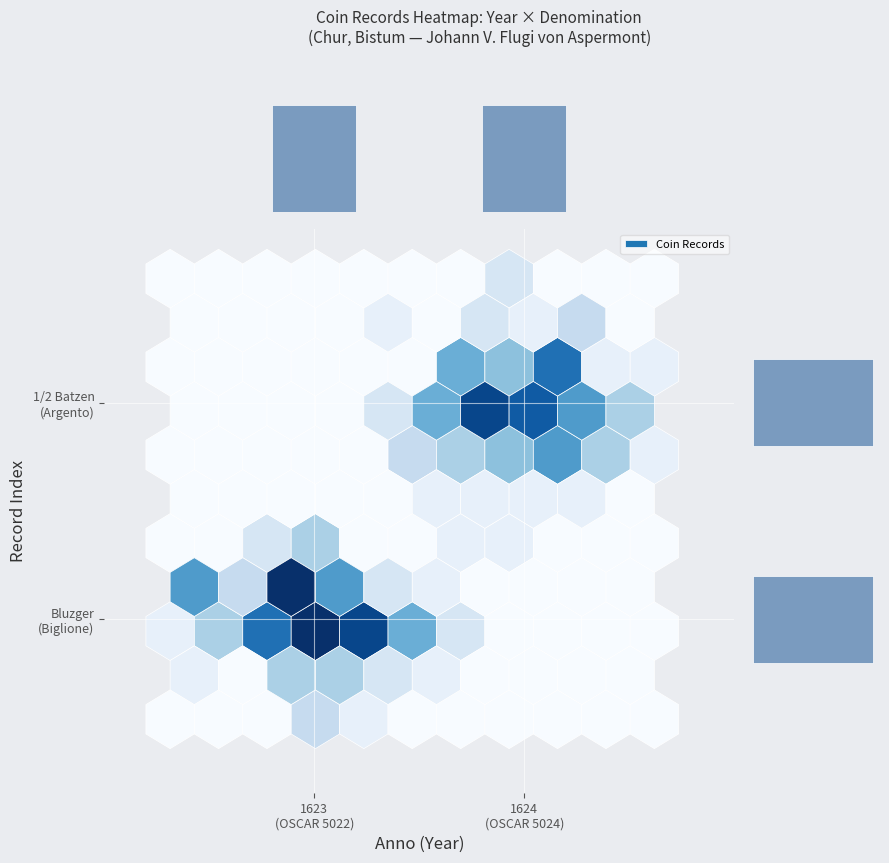

What is the average value of the Year frequency series?

1.0